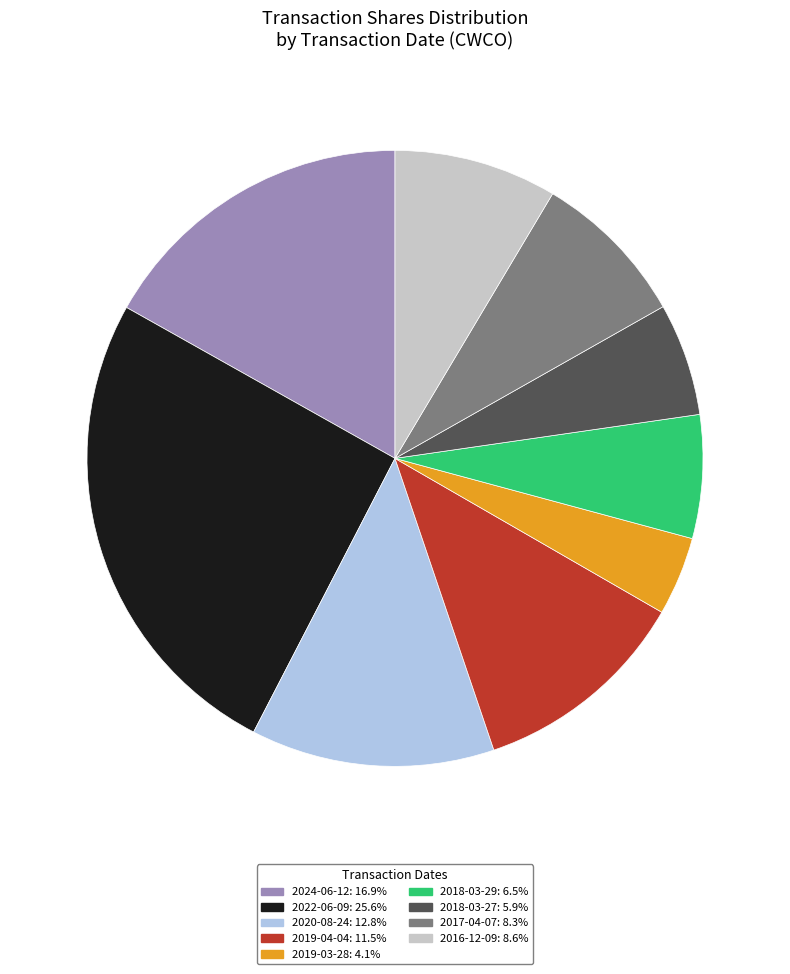

Which has a higher value, 2024-06-12 or 2020-08-24?

2024-06-12